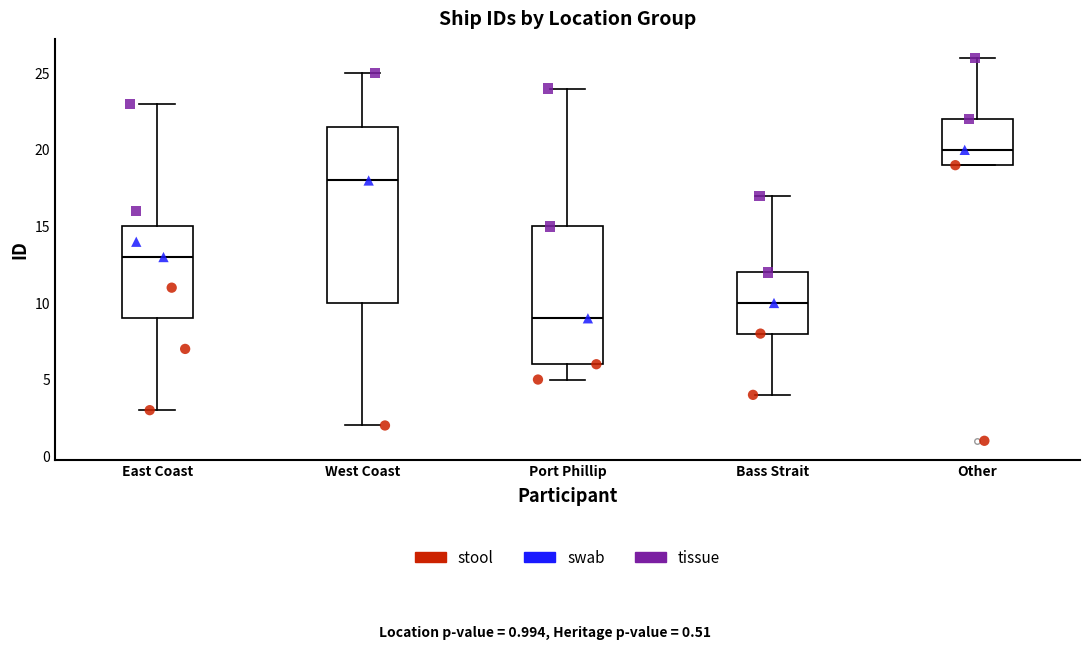

Reading left to right, transcribe this box plot: for each box, give where its median line is, the range the box spans, and where its two whiskers end, as read against the y-axis. The values are not printed on the chart, so give them approximately, as read against the axis.

East Coast: median 13.0, box 9.0 to 15.0, whiskers 3.0 to 23.0
West Coast: median 18.0, box 10.0 to 21.5, whiskers 2.0 to 25.0
Port Phillip: median 9.0, box 6.0 to 15.0, whiskers 5.0 to 24.0
Bass Strait: median 10.0, box 8.0 to 12.0, whiskers 4.0 to 17.0
Other: median 20.0, box 19.0 to 22.0, whiskers 19.0 to 26.0